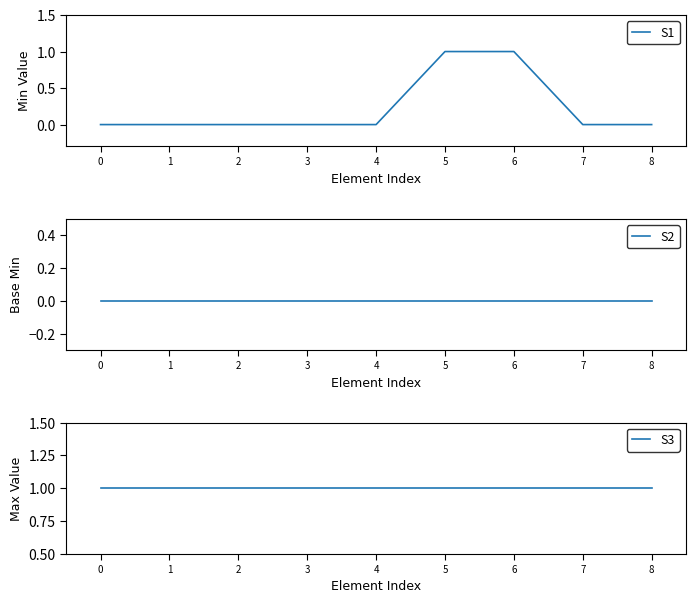

True or false: S2 and S1 intersect in this chart.

False